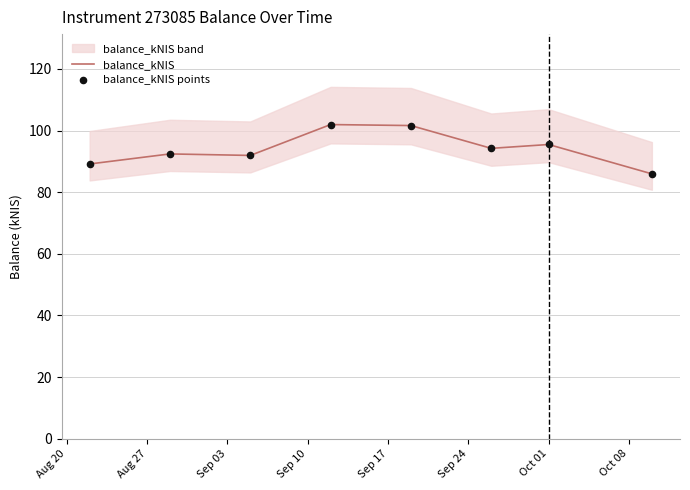

What is the maximum value for balance_kNIS?

102.0